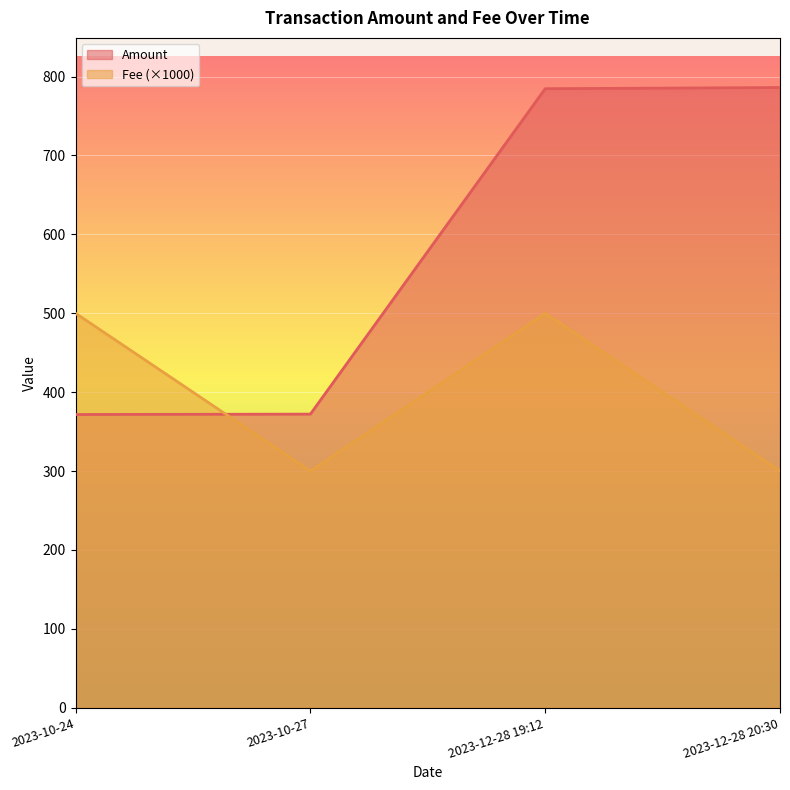

What is the label of the 2nd point from the left?

2023-10-27